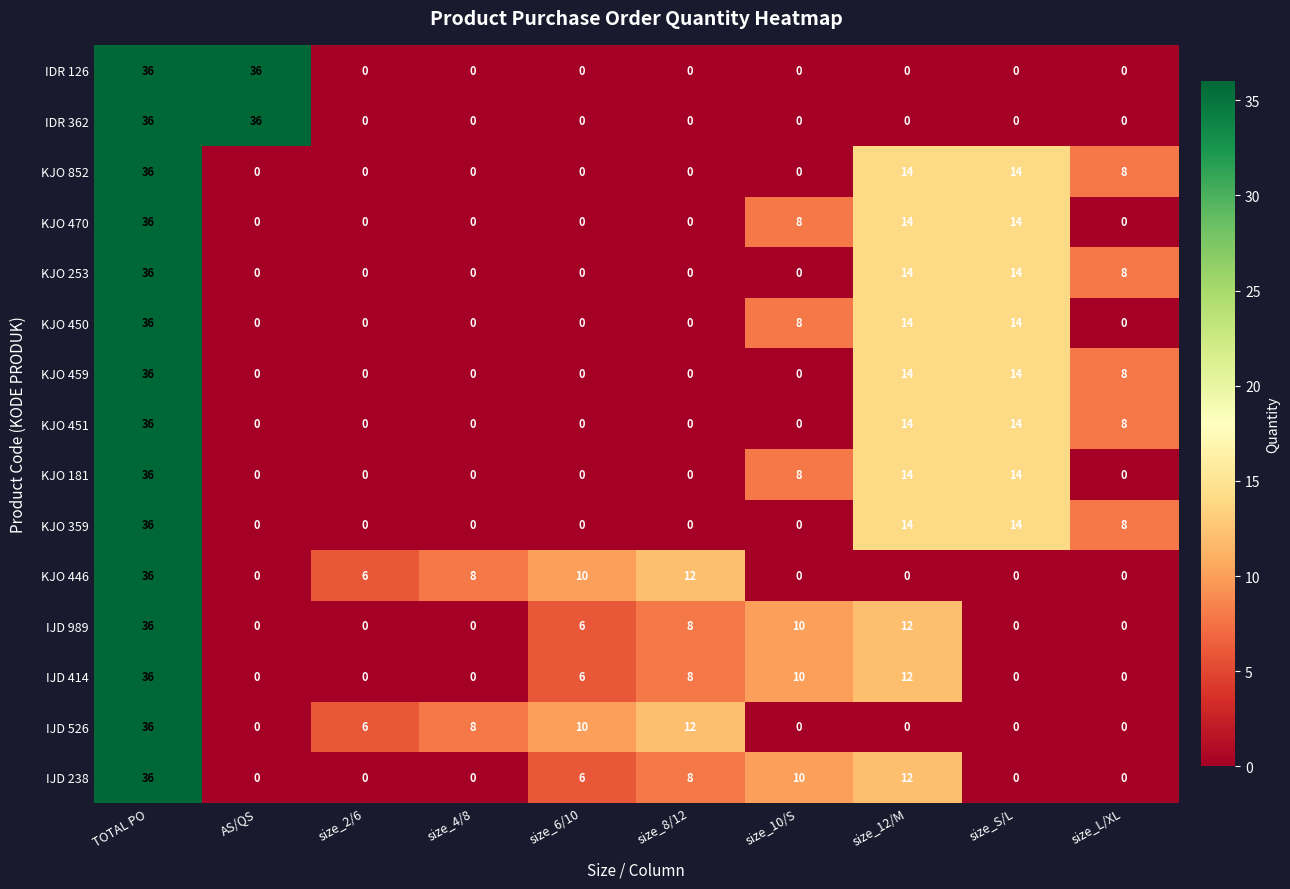

What is the greatest value displayed?

36